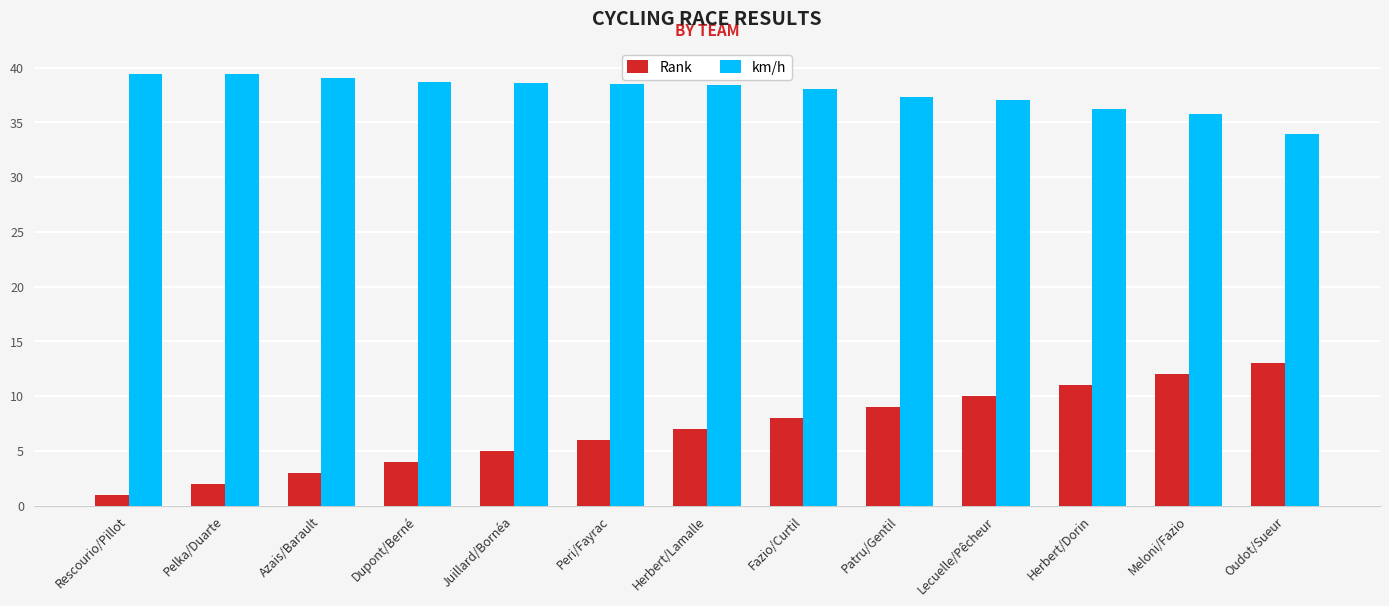

What is the sum of the Rank values at Meloni/Fazio and Juillard/Bornéa?

17.0